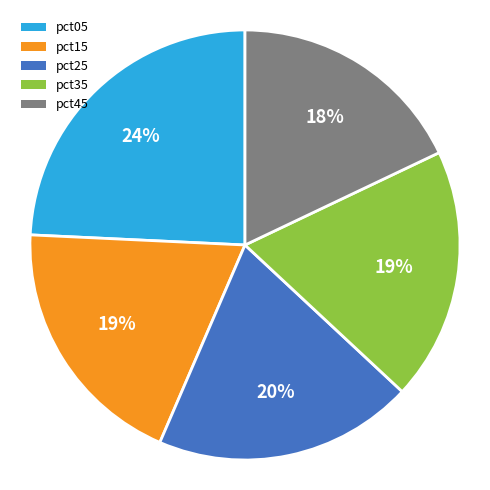

To the nearest percent, what is the combined percentage of pct45 and pct15?

37%